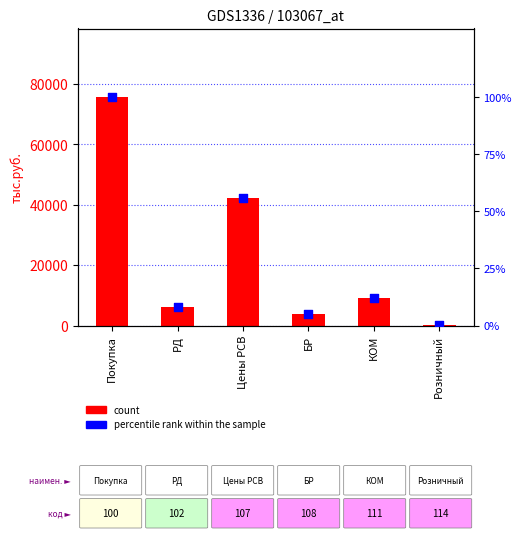

Which series contains the highest Y value?

count